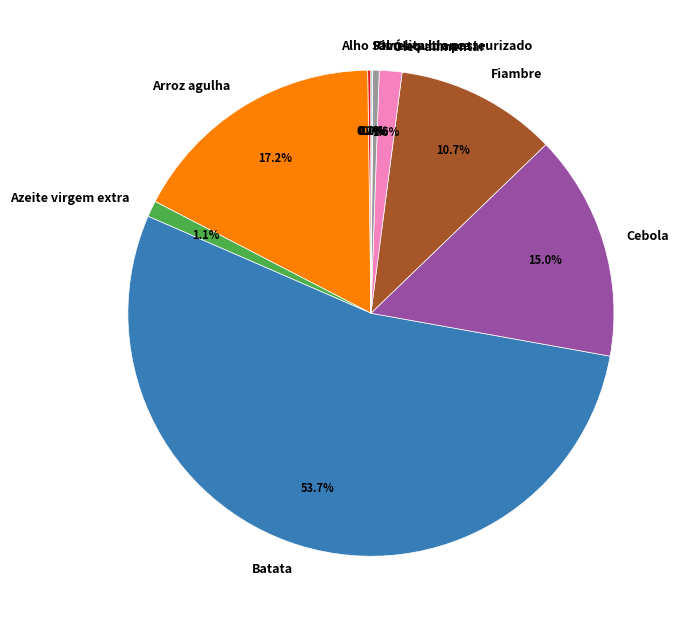

Does any single category account for the majority?

Yes